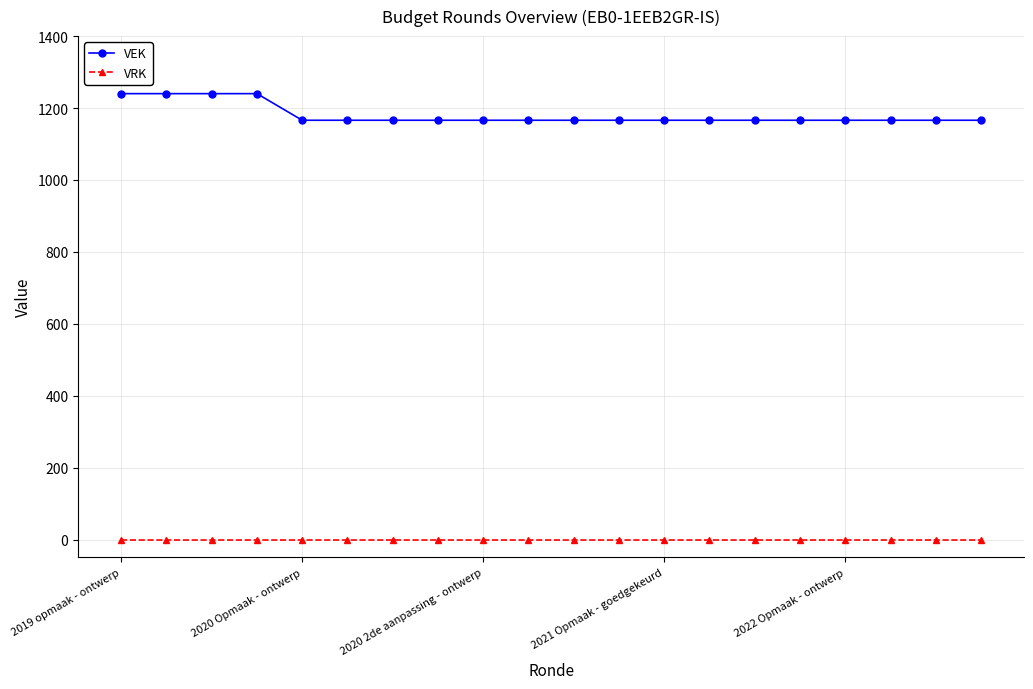

True or false: VRK and VEK intersect in this chart.

False